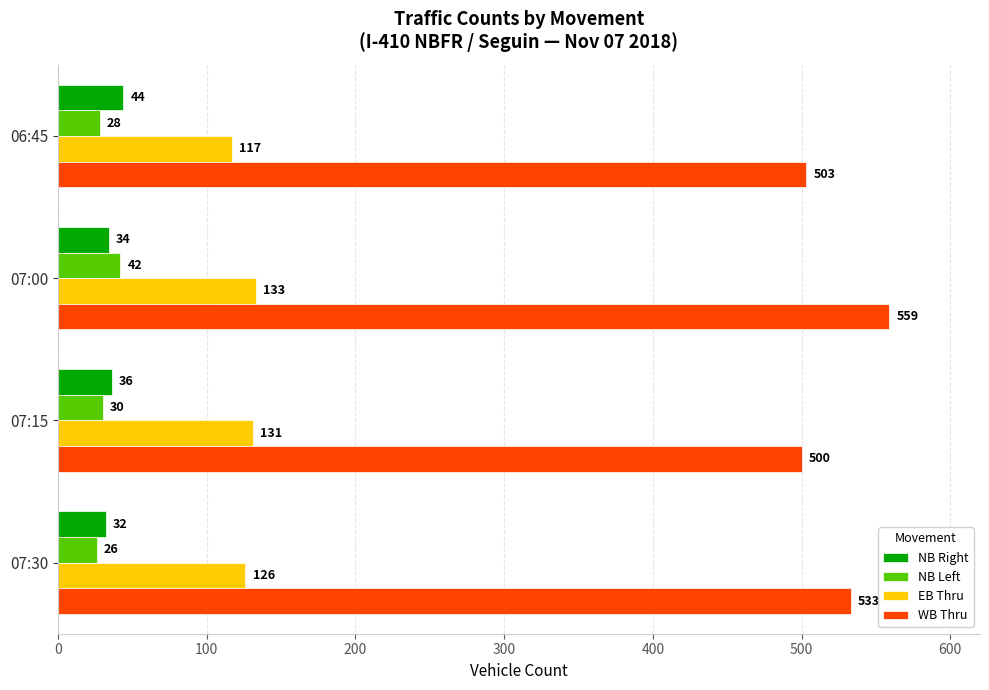

What is the maximum value shown in the chart?

559